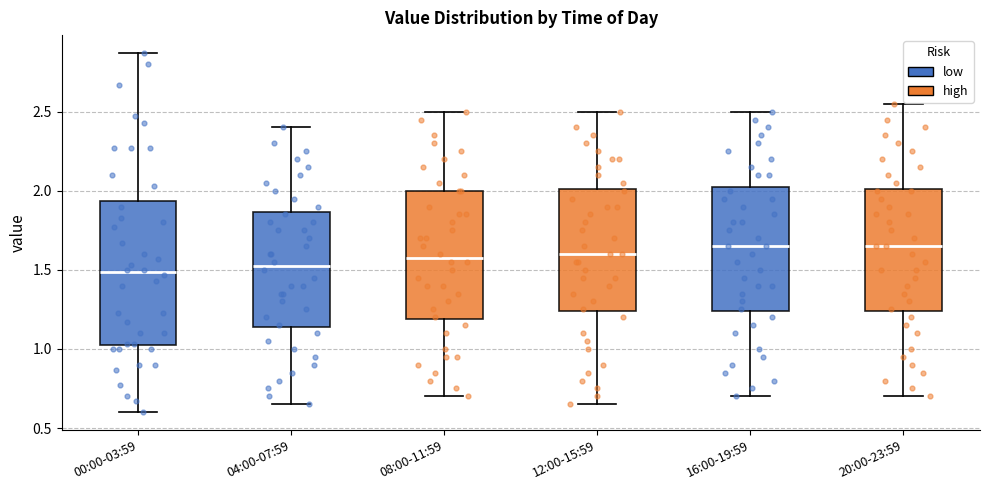

Reading left to right, read every box against the y-axis: the position of its median line, the range the box covers, and the ends of its whiskers. The values are not printed on the chart, so give them approximately, as read against the axis.

00:00-03:59: median 1.50, box 1.00 to 1.95, whiskers 0.60 to 2.85
04:00-07:59: median 1.55, box 1.15 to 1.85, whiskers 0.65 to 2.40
08:00-11:59: median 1.60, box 1.20 to 2.00, whiskers 0.70 to 2.50
12:00-15:59: median 1.60, box 1.25 to 2.00, whiskers 0.65 to 2.50
16:00-19:59: median 1.65, box 1.25 to 2.05, whiskers 0.70 to 2.50
20:00-23:59: median 1.65, box 1.25 to 2.00, whiskers 0.70 to 2.55